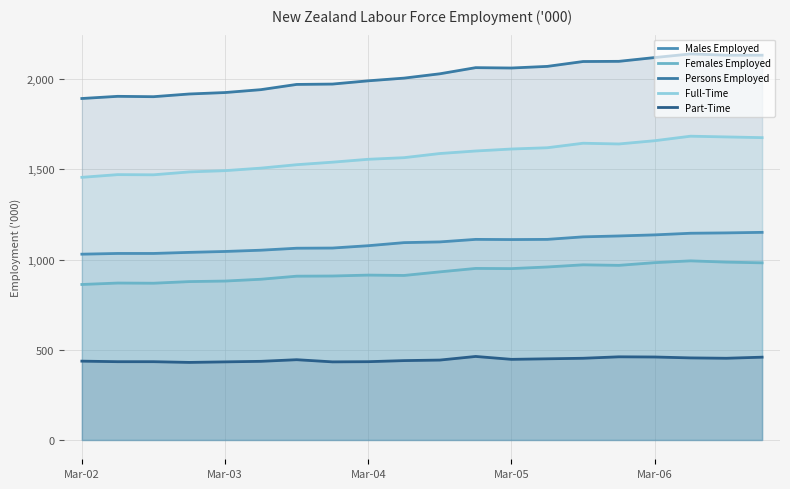

True or false: Persons Employed and Full-Time intersect in this chart.

False